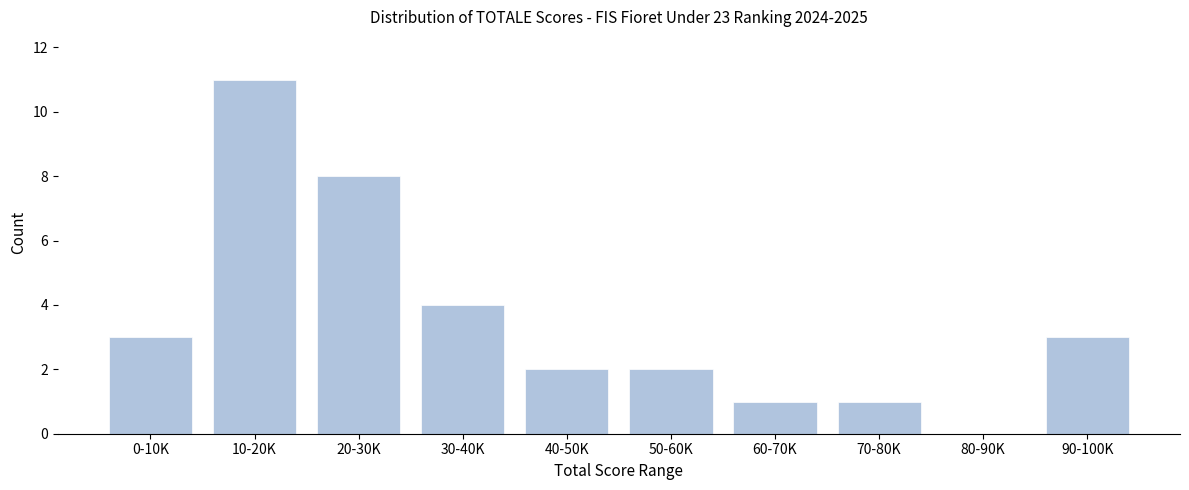

Reading left to right, extract all data points from this chart.

0-10K=3	10-20K=11	20-30K=8	30-40K=4	40-50K=2	50-60K=2	60-70K=1	70-80K=1	80-90K=0	90-100K=3